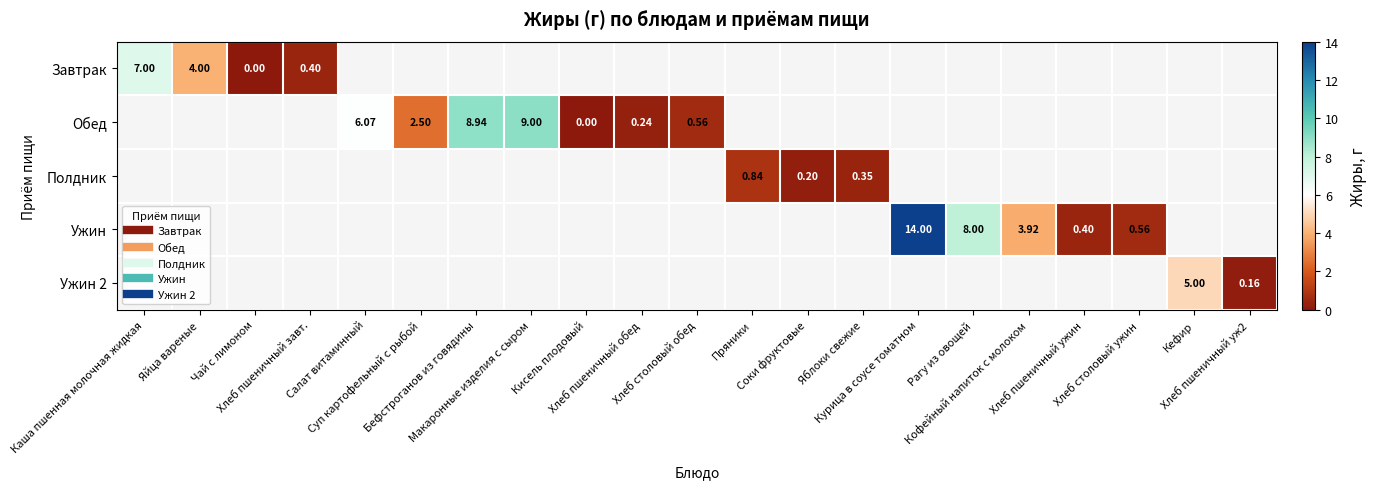

Count the number of data series in this chart.

5